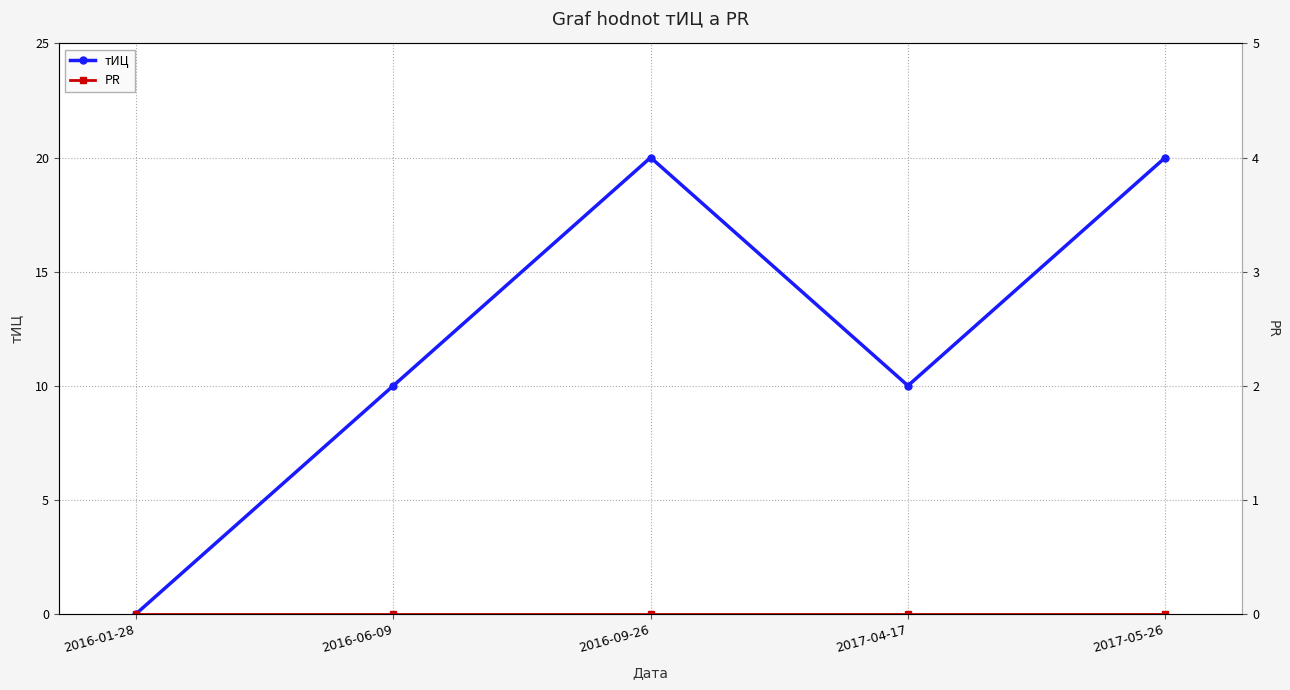

What is the value of the тИЦ point at the 4th from the left?

10